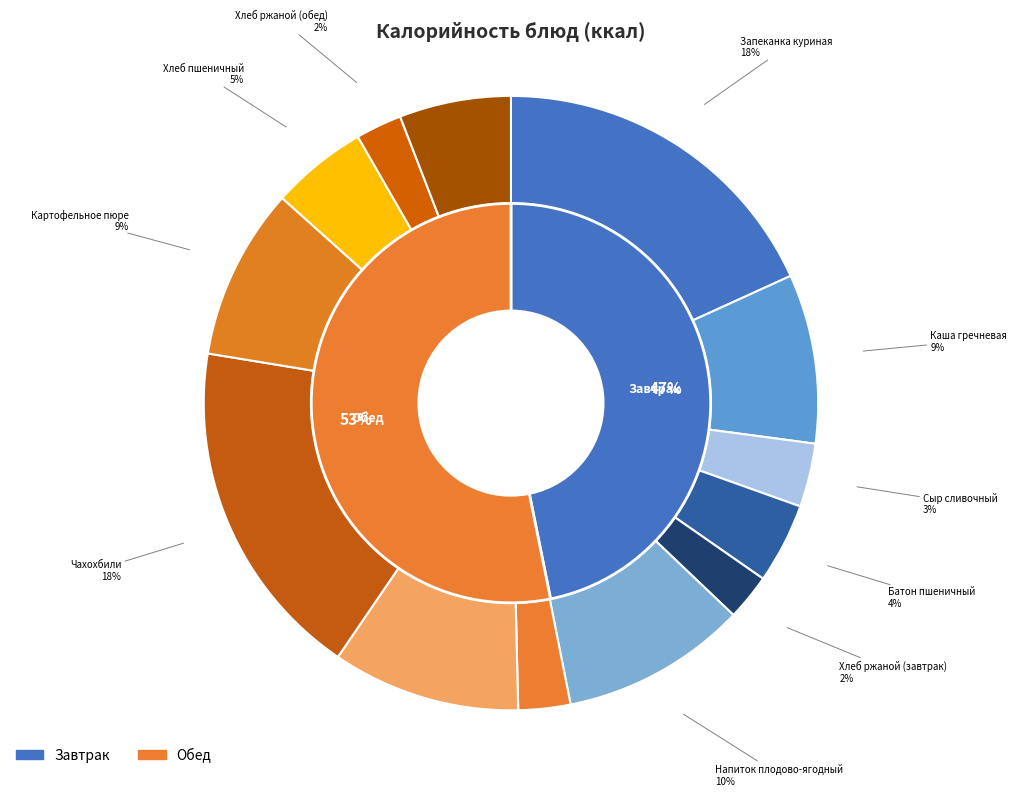

What is the smallest slice in the pie chart?

Хлеб ржаной (завтрак)